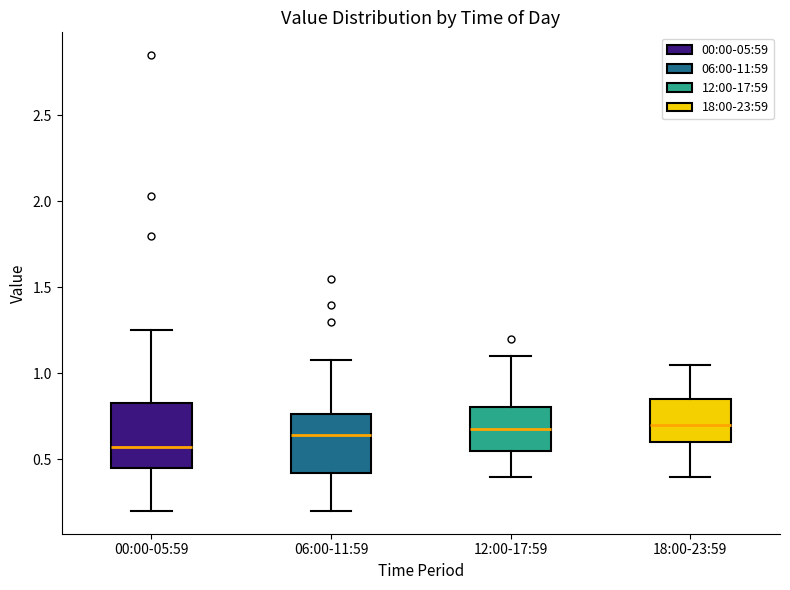

Which box has the lowest median line?

00:00-05:59